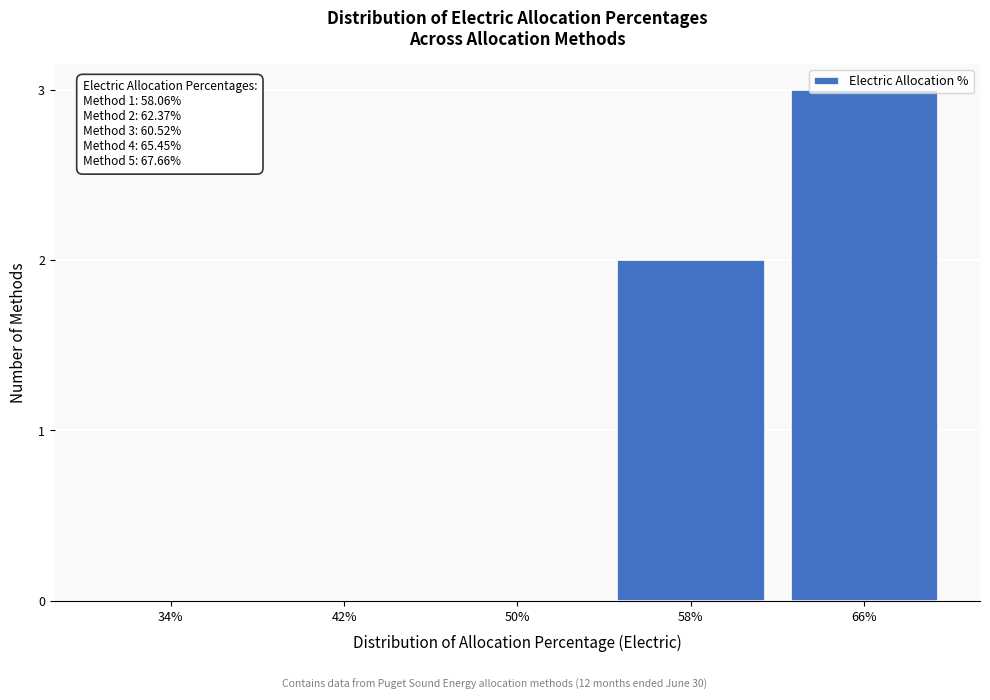

What is the maximum value shown in the chart?

3